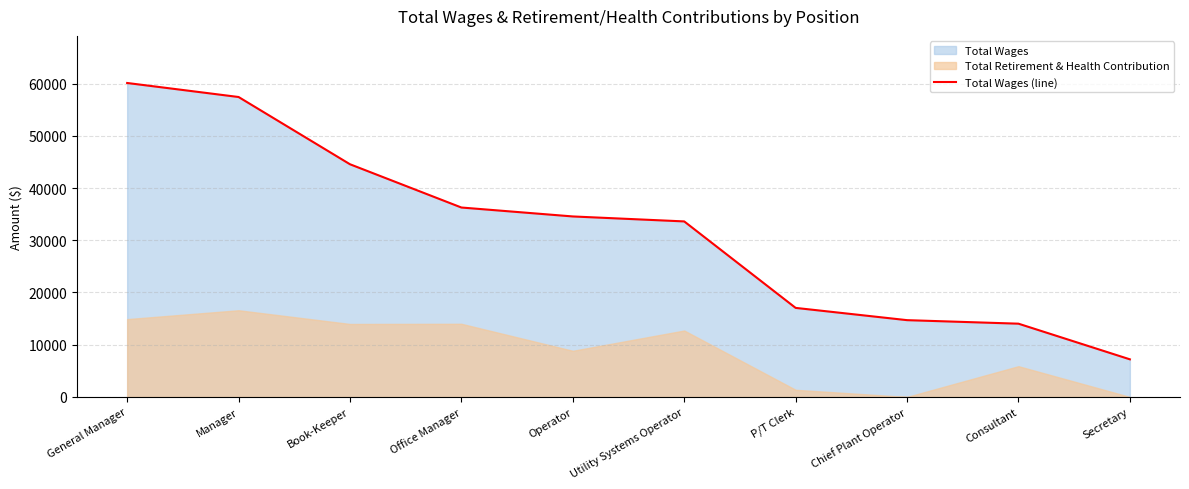

What is the difference between the maximum and minimum values?

52910